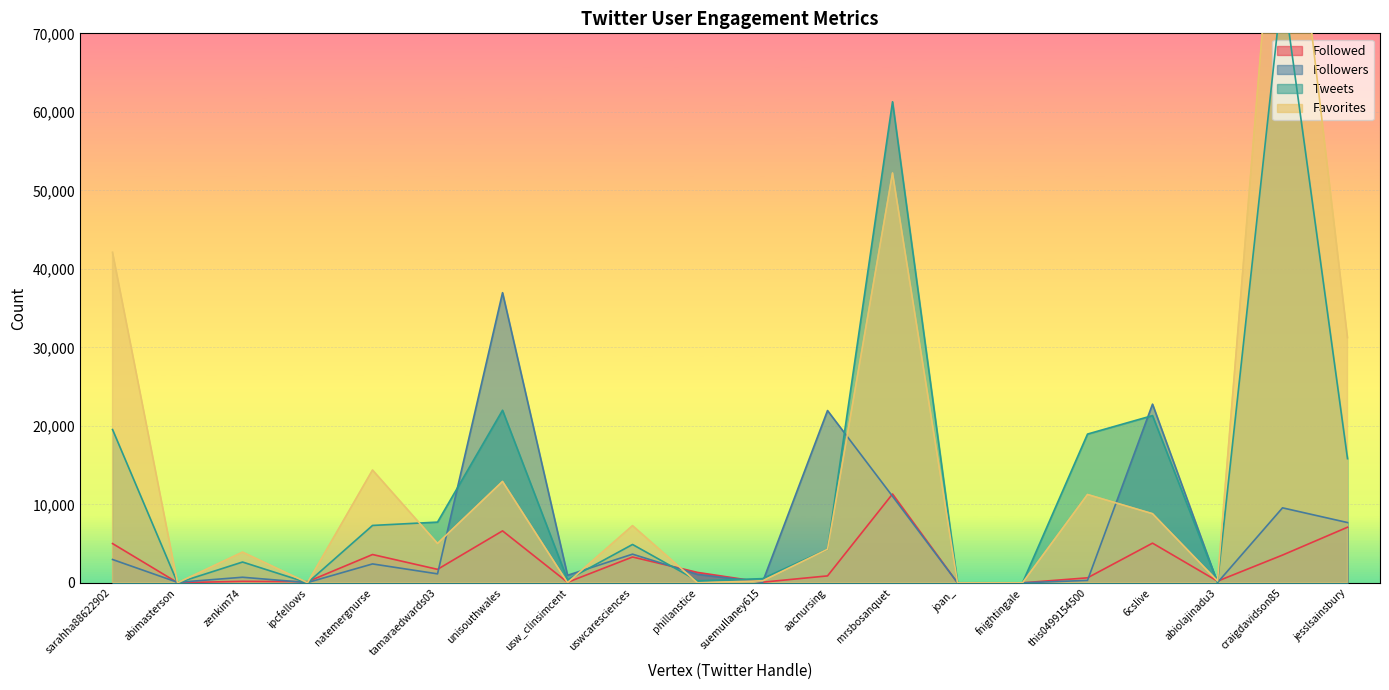

Which series has the widest spread of values?

Favorites